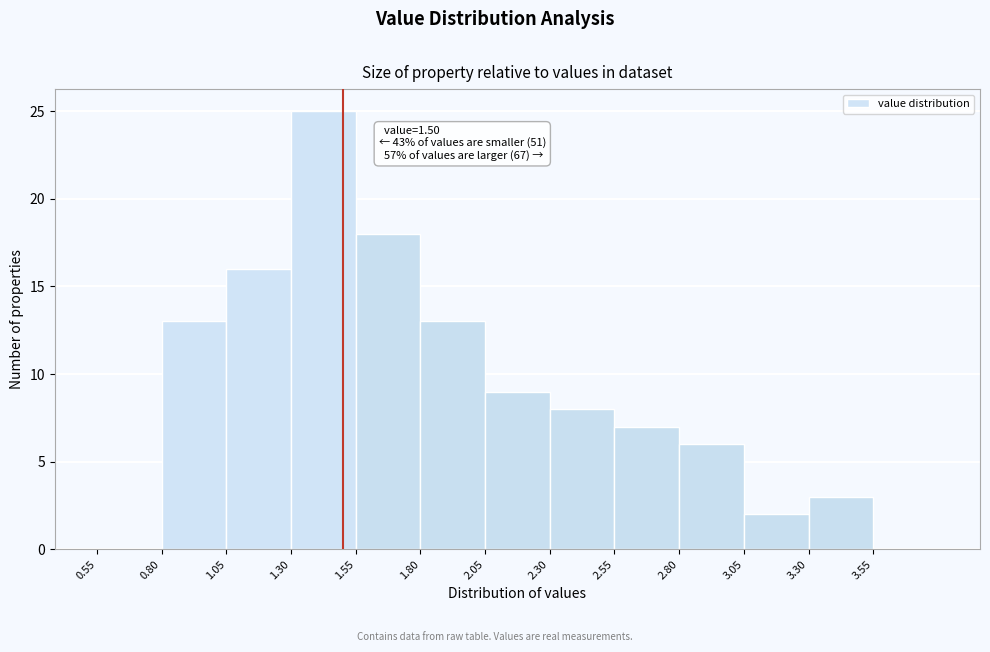

Over which range of the x-axis is the bar tallest?

1.30 to 1.55